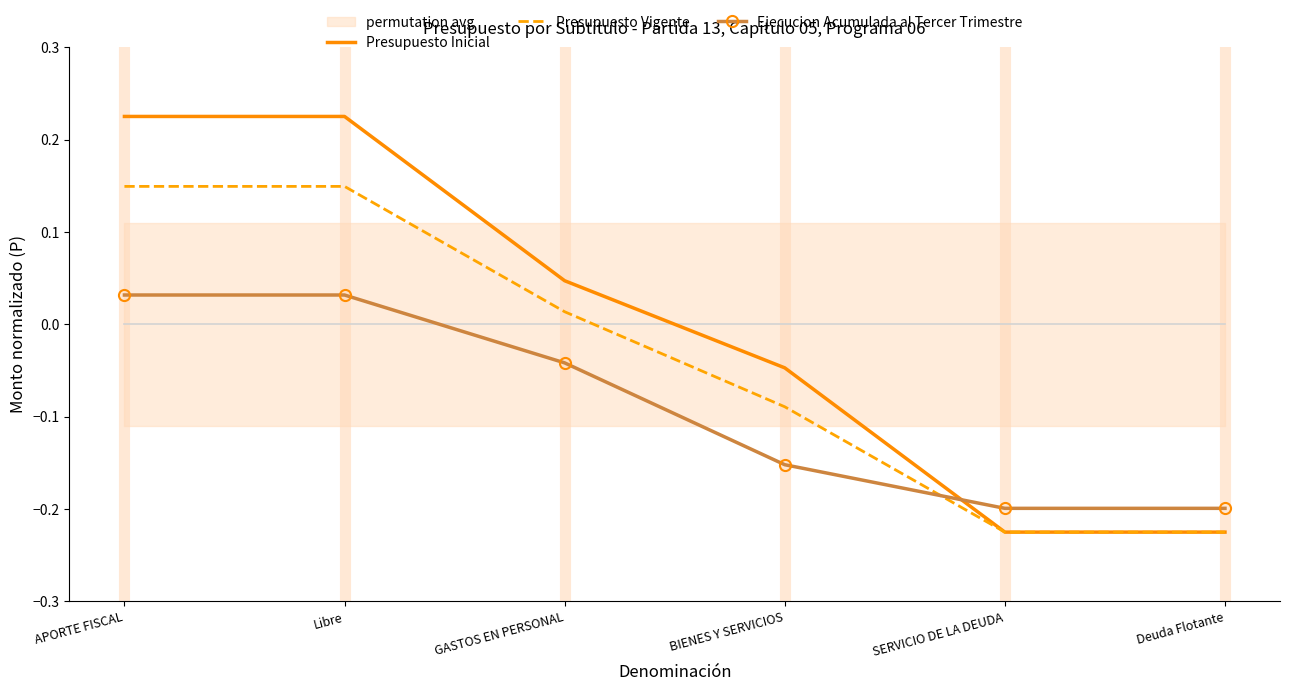

What position from the left is SERVICIO DE LA DEUDA?

5